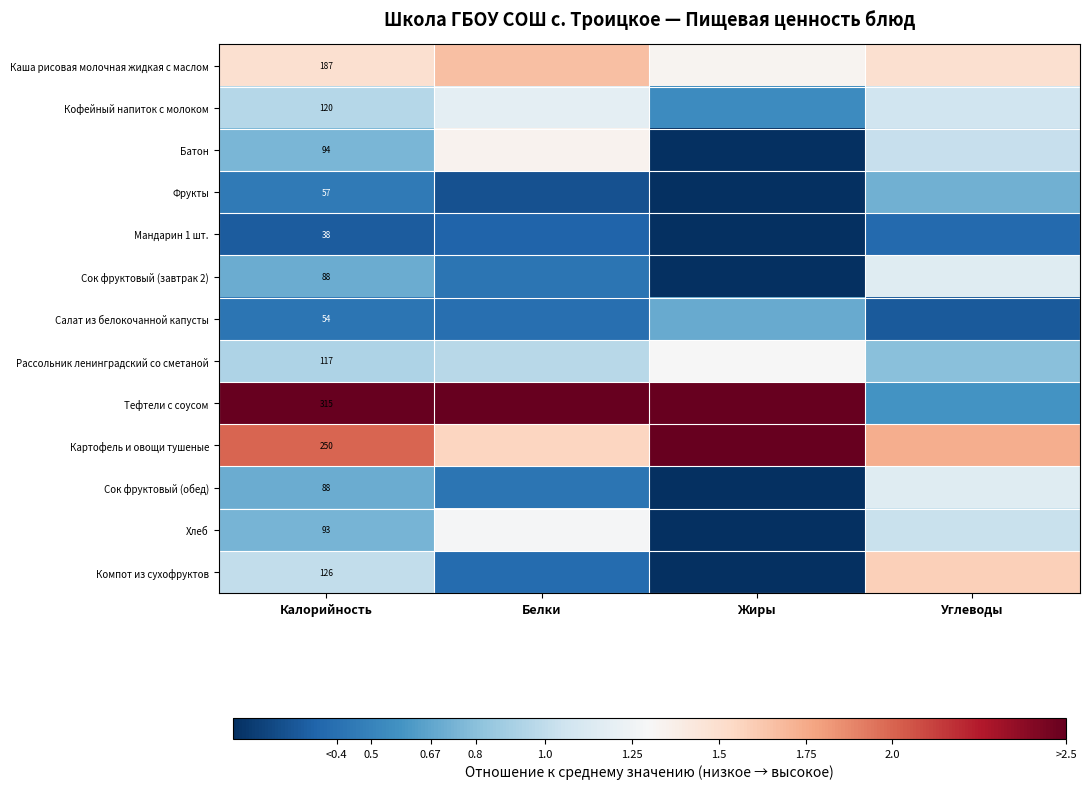

Is the value of Тефтели с соусом at Углеводы greater than the value of Хлеб at Белки?

No